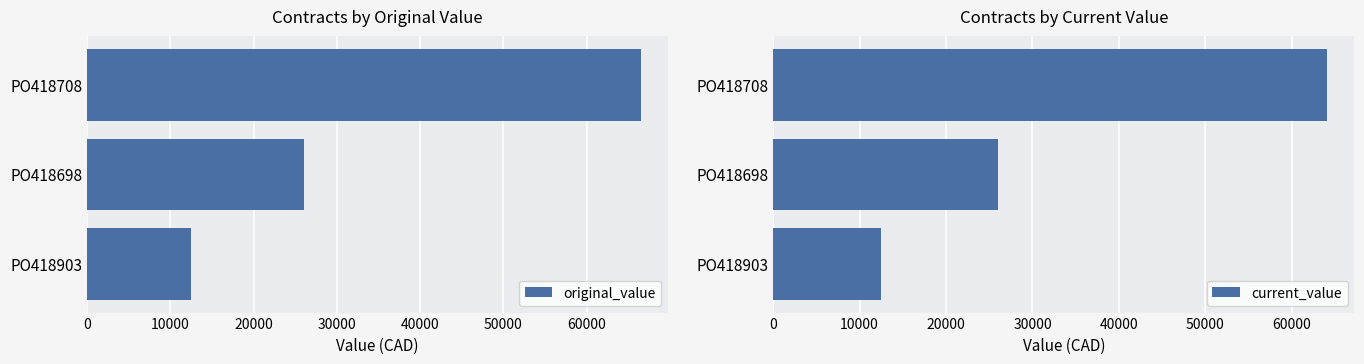

At which label is original_value closest to 39459?

PO418698